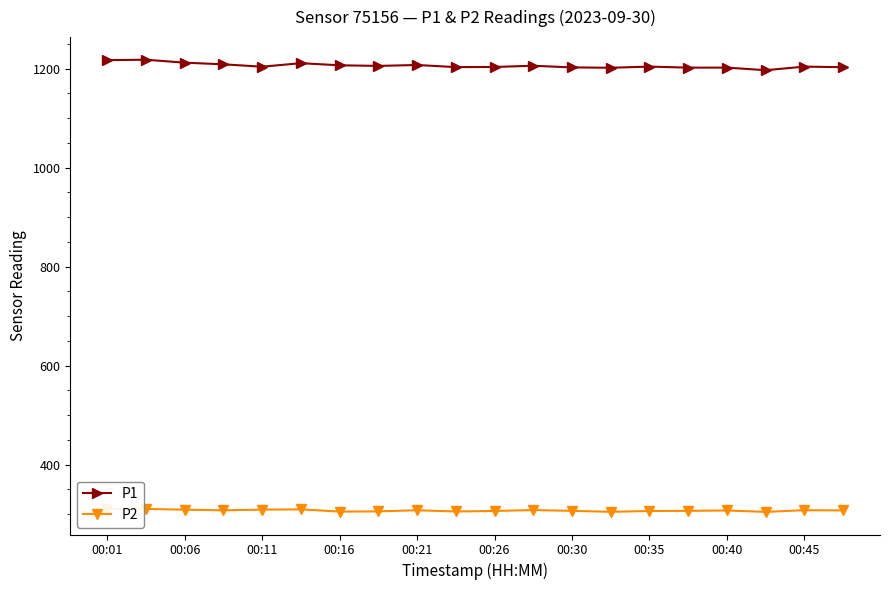

What is the maximum value shown in the chart?

1217.8